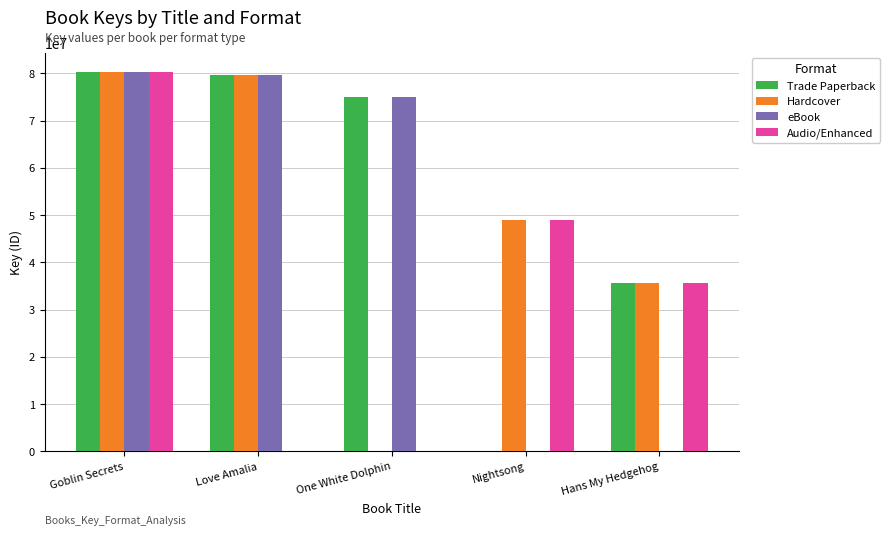

True or false: Audio/Enhanced has a value of 27155992 at Love Amalia.

False